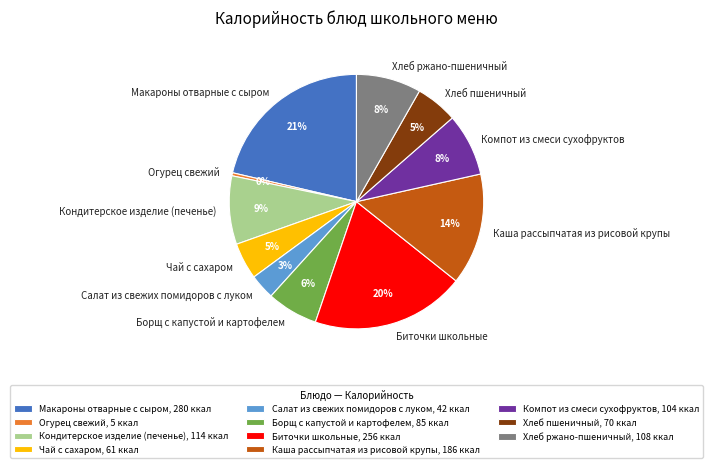

Which has a higher value, Огурец свежий or Биточки школьные?

Биточки школьные